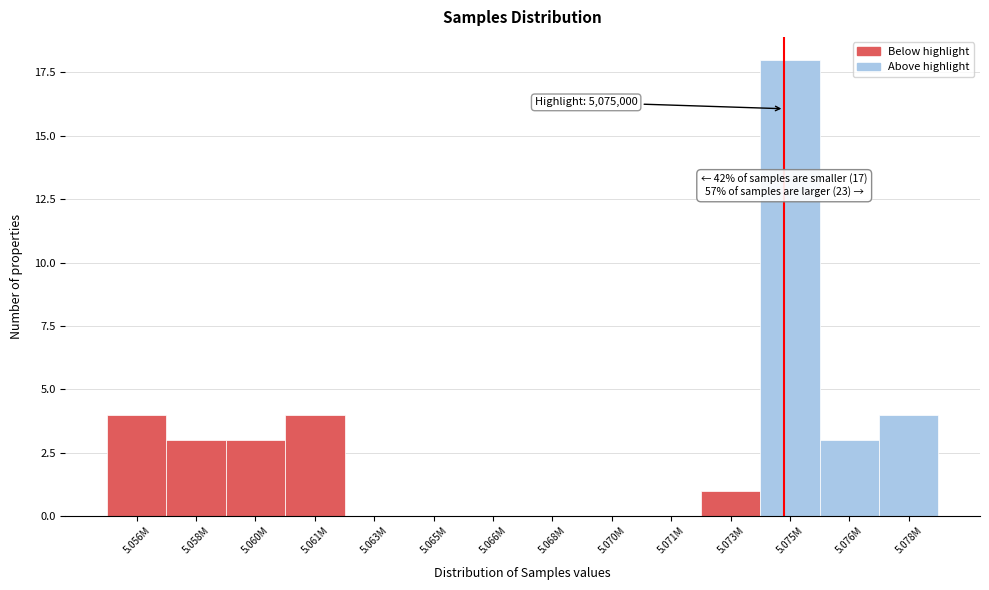

Reading left to right, what are all the values shown in this chart?

5.056M=4	5.058M=3	5.060M=3	5.061M=4	5.063M=0	5.065M=0	5.066M=0	5.068M=0	5.070M=0	5.071M=0	5.073M=1	5.075M=18	5.076M=3	5.078M=4